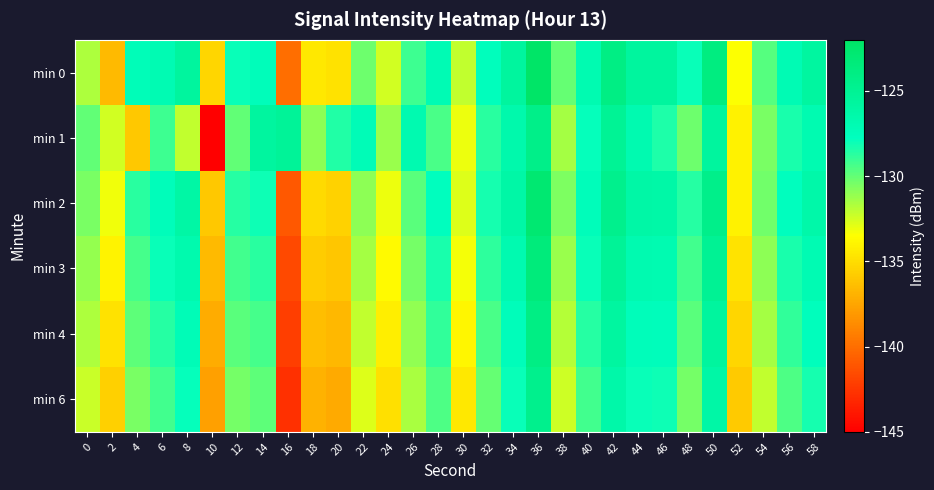

Which series has the largest range (max minus min)?

min 1